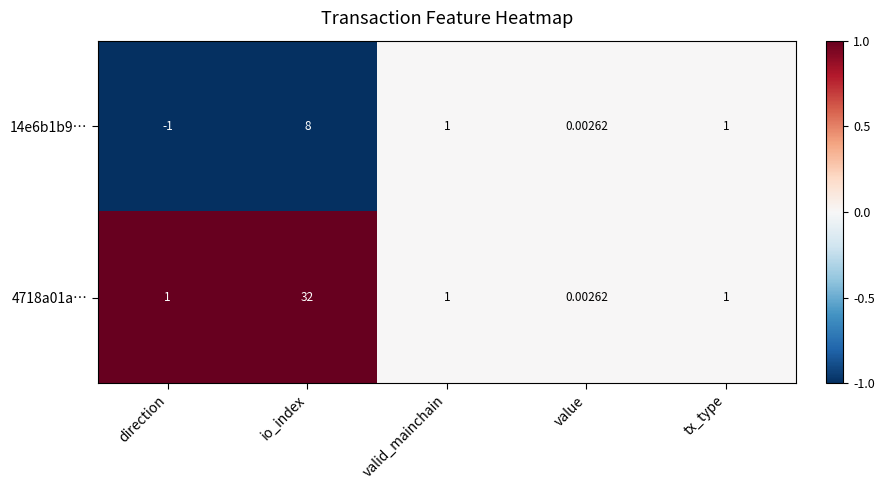

Which category has the lowest value in the 4718a01a… series?

value